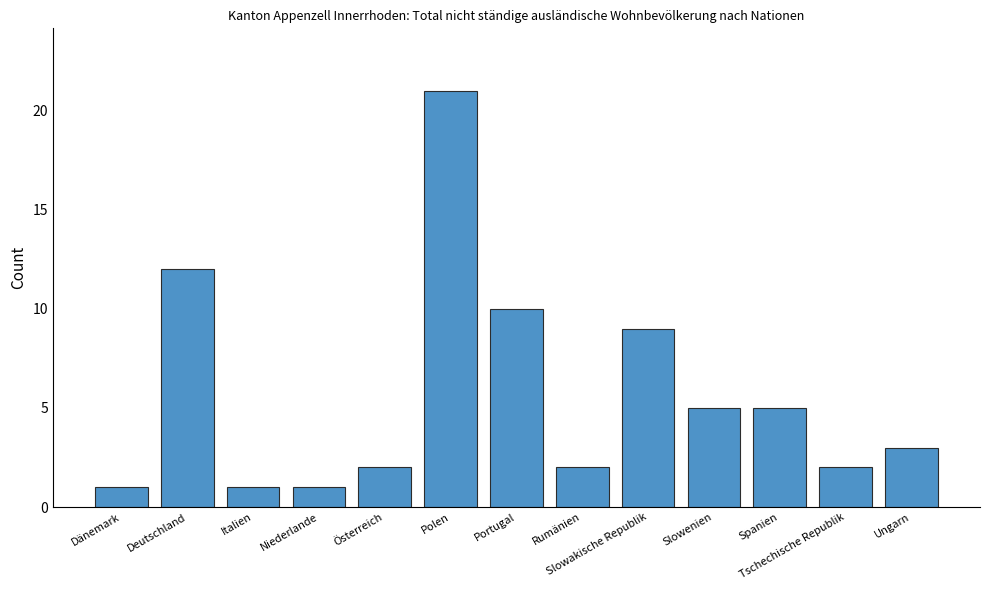

The value at Deutschland is 3. True or false?

False